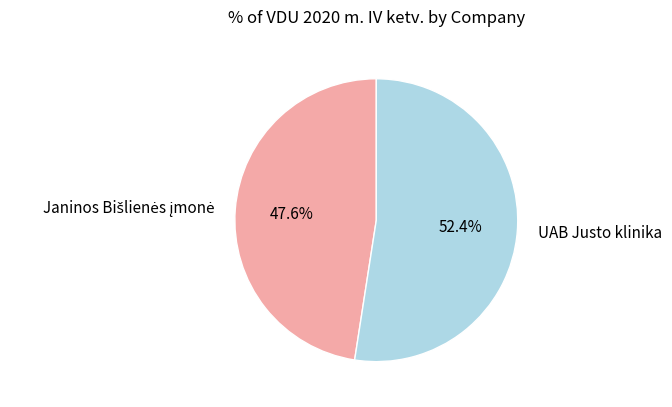

Which category has the biggest portion of the pie?

UAB Justo klinika